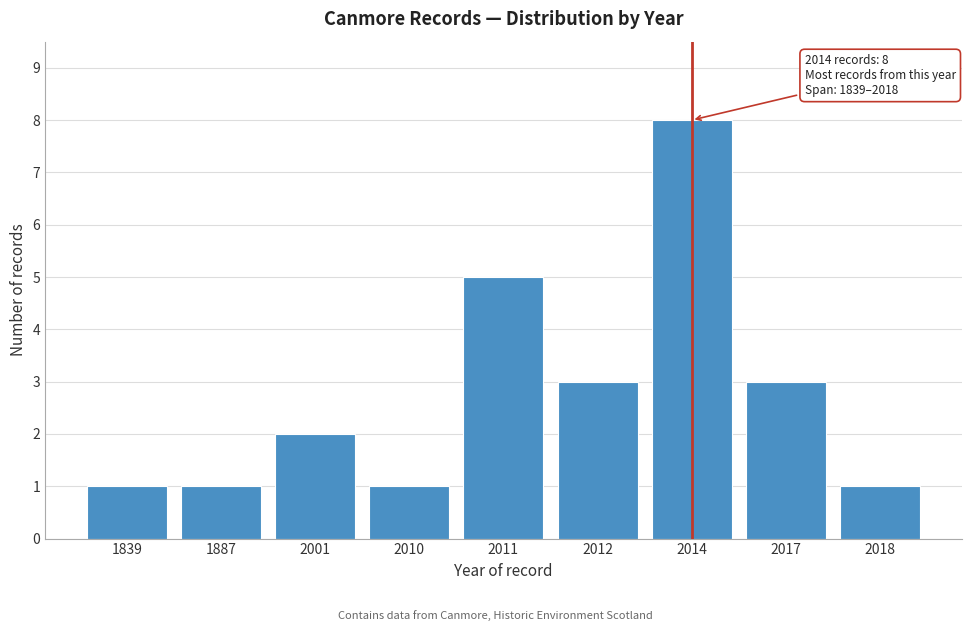

Reading left to right, extract all data points from this chart.

1	1	2	1	5	3	8	3	1